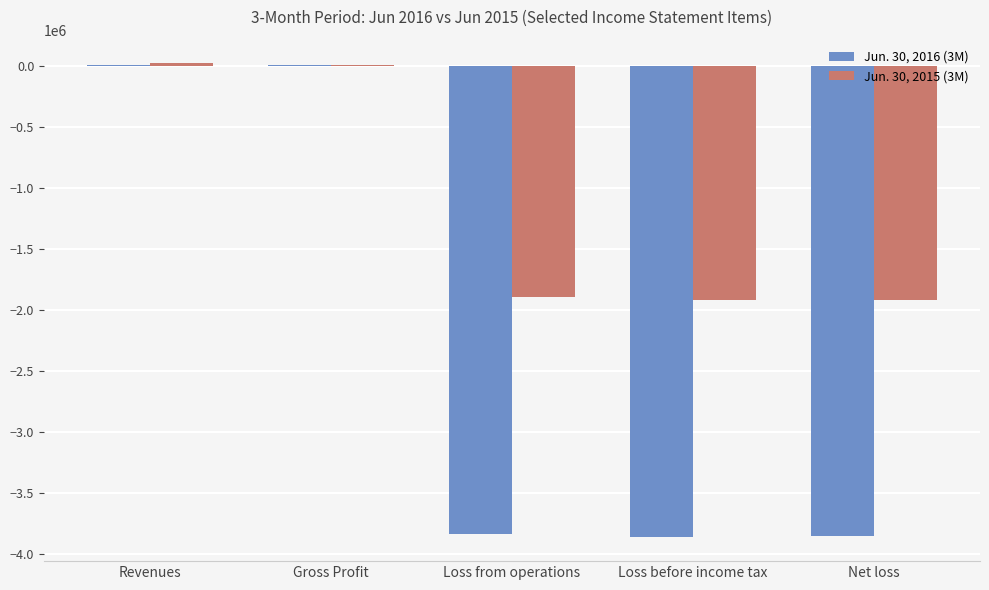

Which series has the widest spread of values?

Jun. 30, 2016 (3M)